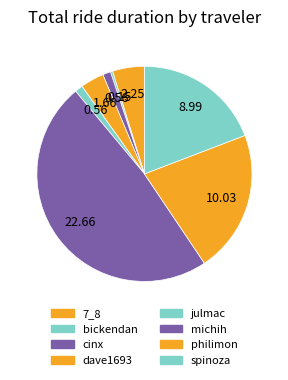

Is there any slice that represents more than half of the pie?

No